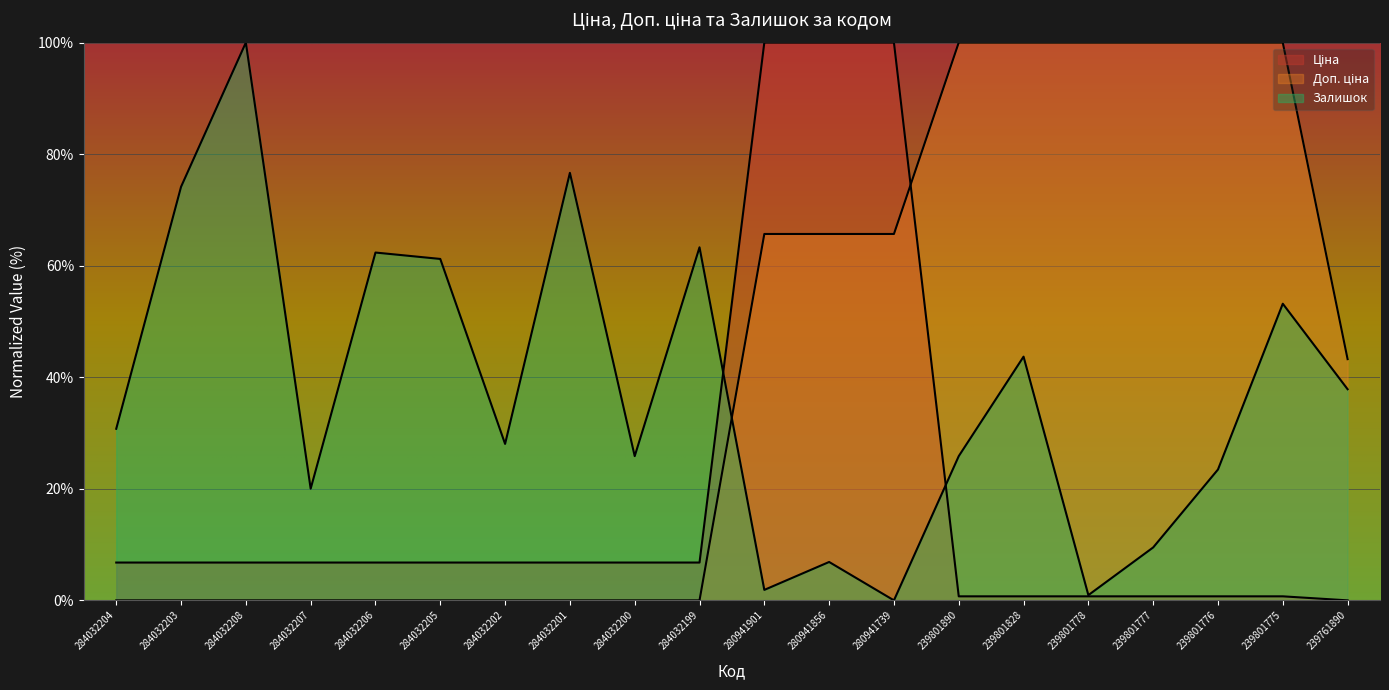

Reading left to right, list all the values displayed in this chart.

Ціна: 6.8	6.8	6.8	6.8	6.8	6.8	6.8	6.8	6.8	6.8	100.0	100.0	100.0	0.7	0.7	0.7	0.7	0.7	0.7	0.0
Доп. ціна: 0.0	0.0	0.0	0.0	0.0	0.0	0.0	0.0	0.0	0.0	65.7	65.7	65.7	100.0	100.0	100.0	100.0	100.0	100.0	43.2
Залишок: 30.8	74.1	100.0	20.0	62.4	61.2	28.1	76.6	25.9	63.3	1.9	6.9	0.0	25.9	43.7	0.9	9.5	23.5	53.2	37.9